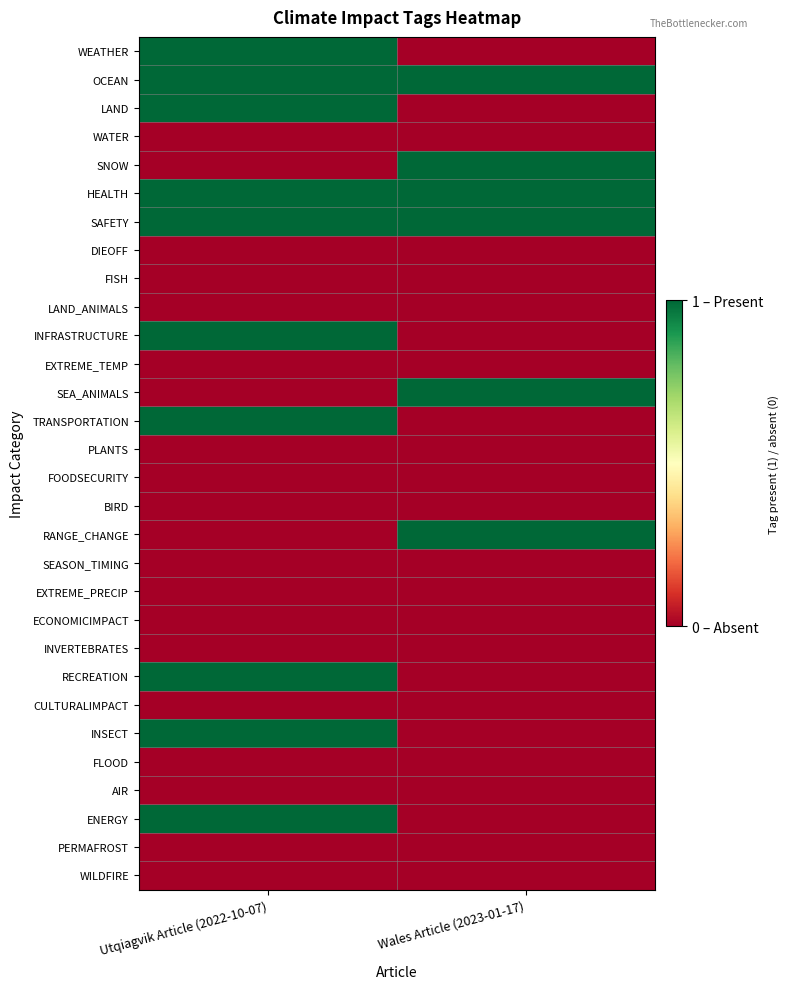

Reading right to left, transcribe all the data shown in this chart.

WEATHER: Wales Article (2023-01-17)=0	Utqiagvik Article (2022-10-07)=1
OCEAN: Wales Article (2023-01-17)=1	Utqiagvik Article (2022-10-07)=1
LAND: Wales Article (2023-01-17)=0	Utqiagvik Article (2022-10-07)=1
WATER: Wales Article (2023-01-17)=0	Utqiagvik Article (2022-10-07)=0
SNOW: Wales Article (2023-01-17)=1	Utqiagvik Article (2022-10-07)=0
HEALTH: Wales Article (2023-01-17)=1	Utqiagvik Article (2022-10-07)=1
SAFETY: Wales Article (2023-01-17)=1	Utqiagvik Article (2022-10-07)=1
DIEOFF: Wales Article (2023-01-17)=0	Utqiagvik Article (2022-10-07)=0
FISH: Wales Article (2023-01-17)=0	Utqiagvik Article (2022-10-07)=0
LAND_ANIMALS: Wales Article (2023-01-17)=0	Utqiagvik Article (2022-10-07)=0
INFRASTRUCTURE: Wales Article (2023-01-17)=0	Utqiagvik Article (2022-10-07)=1
EXTREME_TEMP: Wales Article (2023-01-17)=0	Utqiagvik Article (2022-10-07)=0
SEA_ANIMALS: Wales Article (2023-01-17)=1	Utqiagvik Article (2022-10-07)=0
TRANSPORTATION: Wales Article (2023-01-17)=0	Utqiagvik Article (2022-10-07)=1
PLANTS: Wales Article (2023-01-17)=0	Utqiagvik Article (2022-10-07)=0
FOODSECURITY: Wales Article (2023-01-17)=0	Utqiagvik Article (2022-10-07)=0
BIRD: Wales Article (2023-01-17)=0	Utqiagvik Article (2022-10-07)=0
RANGE_CHANGE: Wales Article (2023-01-17)=1	Utqiagvik Article (2022-10-07)=0
SEASON_TIMING: Wales Article (2023-01-17)=0	Utqiagvik Article (2022-10-07)=0
EXTREME_PRECIP: Wales Article (2023-01-17)=0	Utqiagvik Article (2022-10-07)=0
ECONOMICIMPACT: Wales Article (2023-01-17)=0	Utqiagvik Article (2022-10-07)=0
INVERTEBRATES: Wales Article (2023-01-17)=0	Utqiagvik Article (2022-10-07)=0
RECREATION: Wales Article (2023-01-17)=0	Utqiagvik Article (2022-10-07)=1
CULTURALIMPACT: Wales Article (2023-01-17)=0	Utqiagvik Article (2022-10-07)=0
INSECT: Wales Article (2023-01-17)=0	Utqiagvik Article (2022-10-07)=1
FLOOD: Wales Article (2023-01-17)=0	Utqiagvik Article (2022-10-07)=0
AIR: Wales Article (2023-01-17)=0	Utqiagvik Article (2022-10-07)=0
ENERGY: Wales Article (2023-01-17)=0	Utqiagvik Article (2022-10-07)=1
PERMAFROST: Wales Article (2023-01-17)=0	Utqiagvik Article (2022-10-07)=0
WILDFIRE: Wales Article (2023-01-17)=0	Utqiagvik Article (2022-10-07)=0